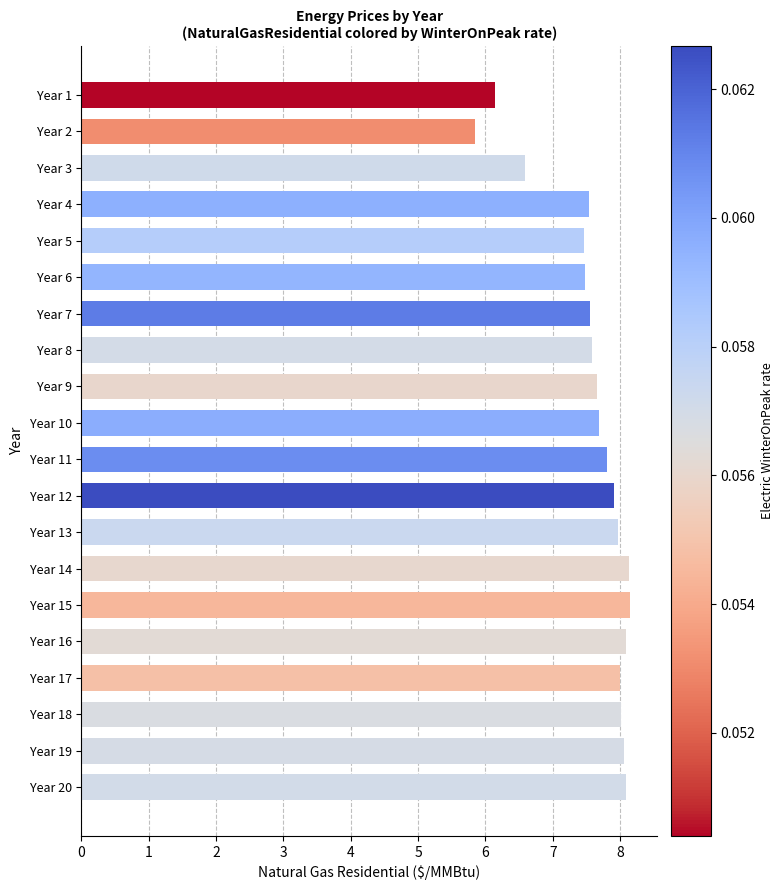

How many bars are there in total?

20